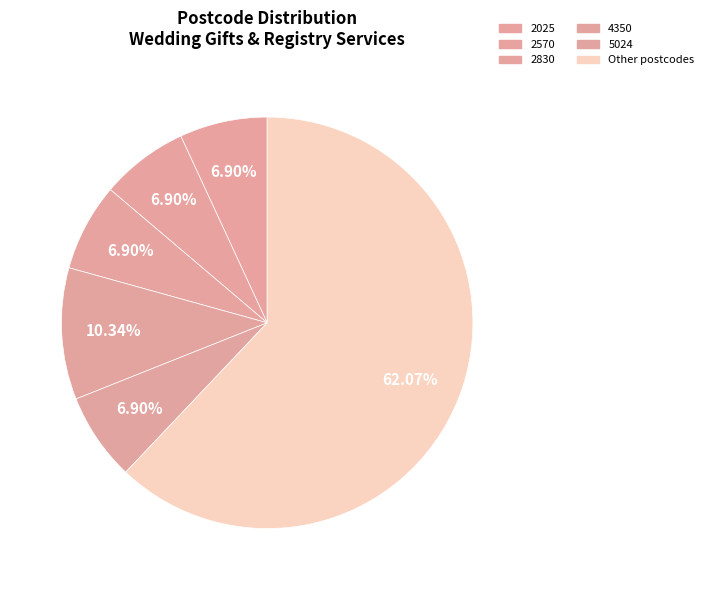

How many slices are in this pie chart?

6